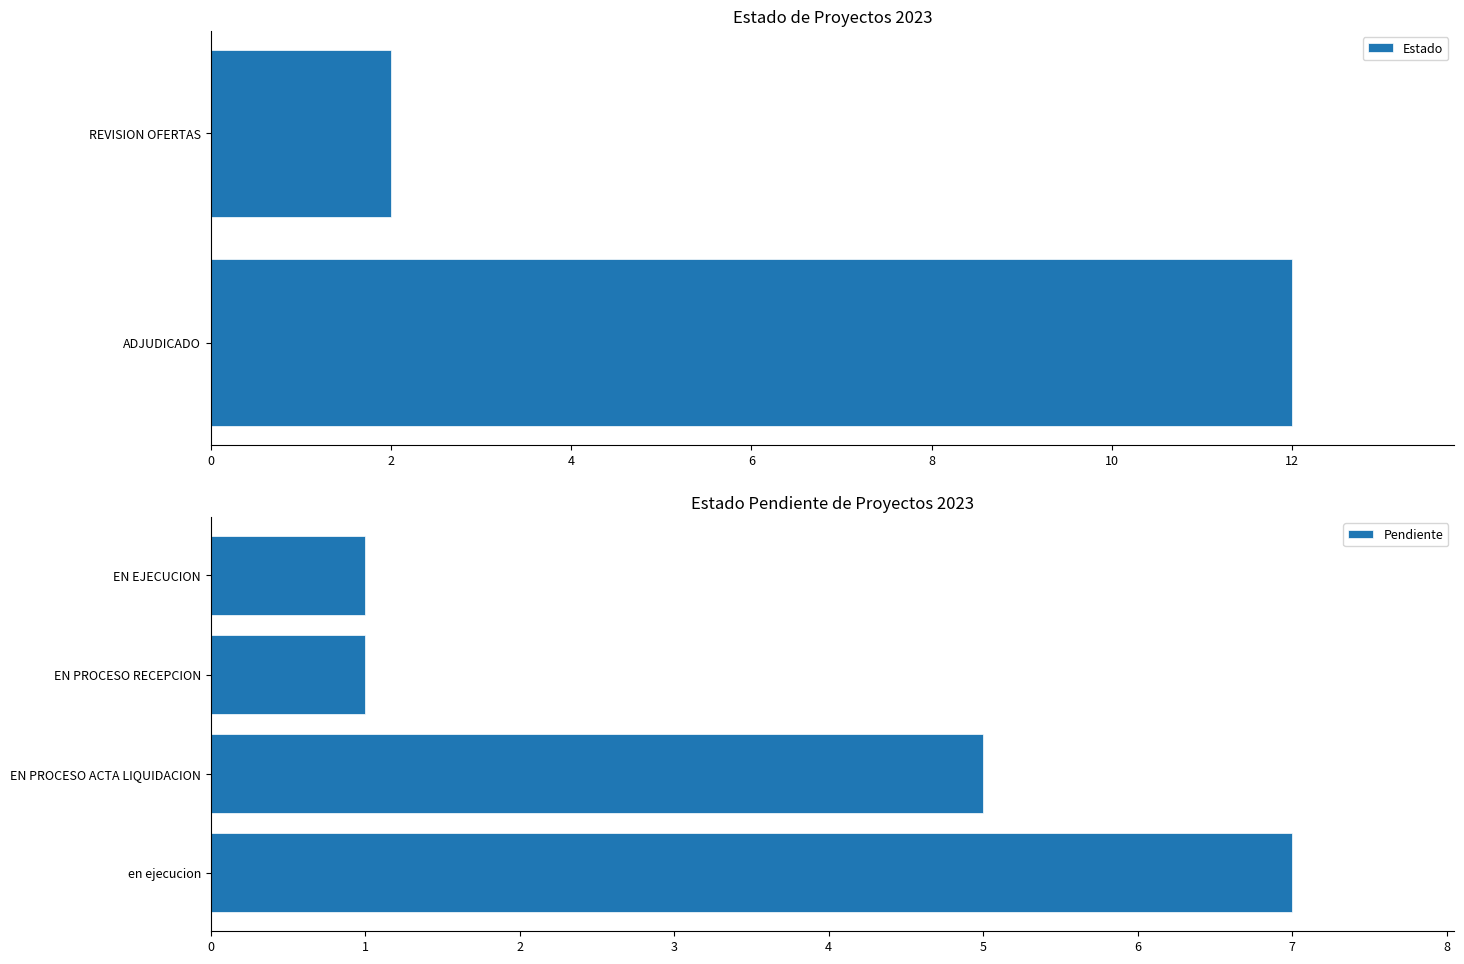

What value does the Pendiente series have at en ejecucion?

7